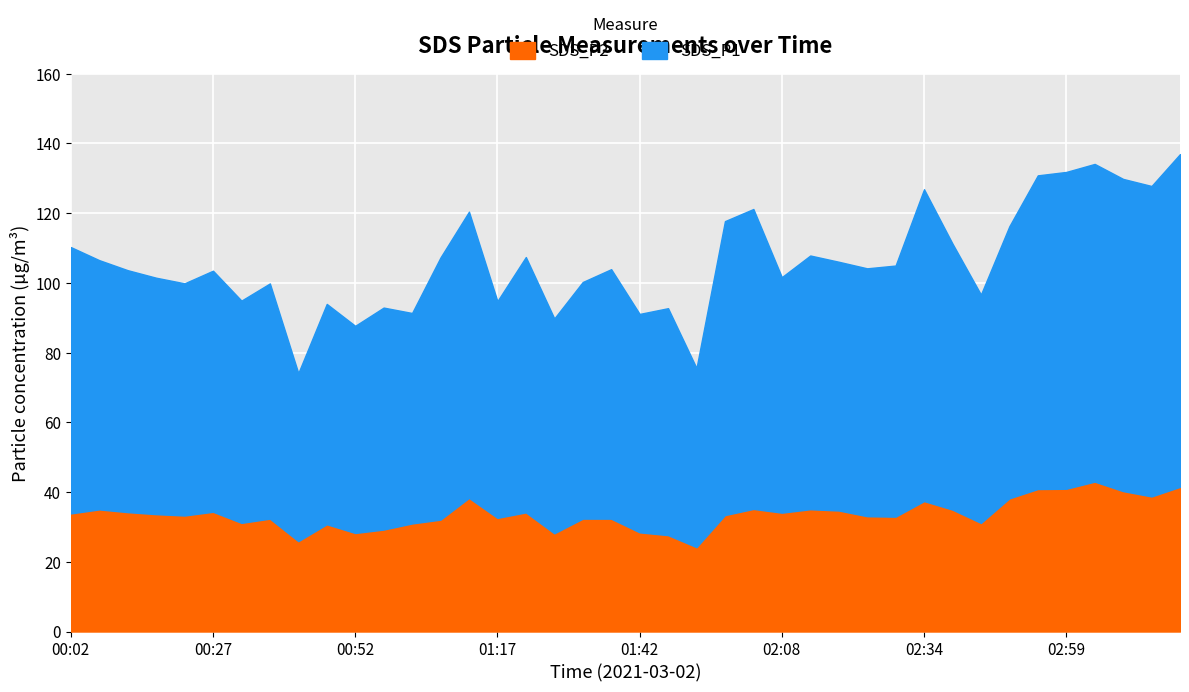

What is the average value of the SDS_P1 series?

72.5